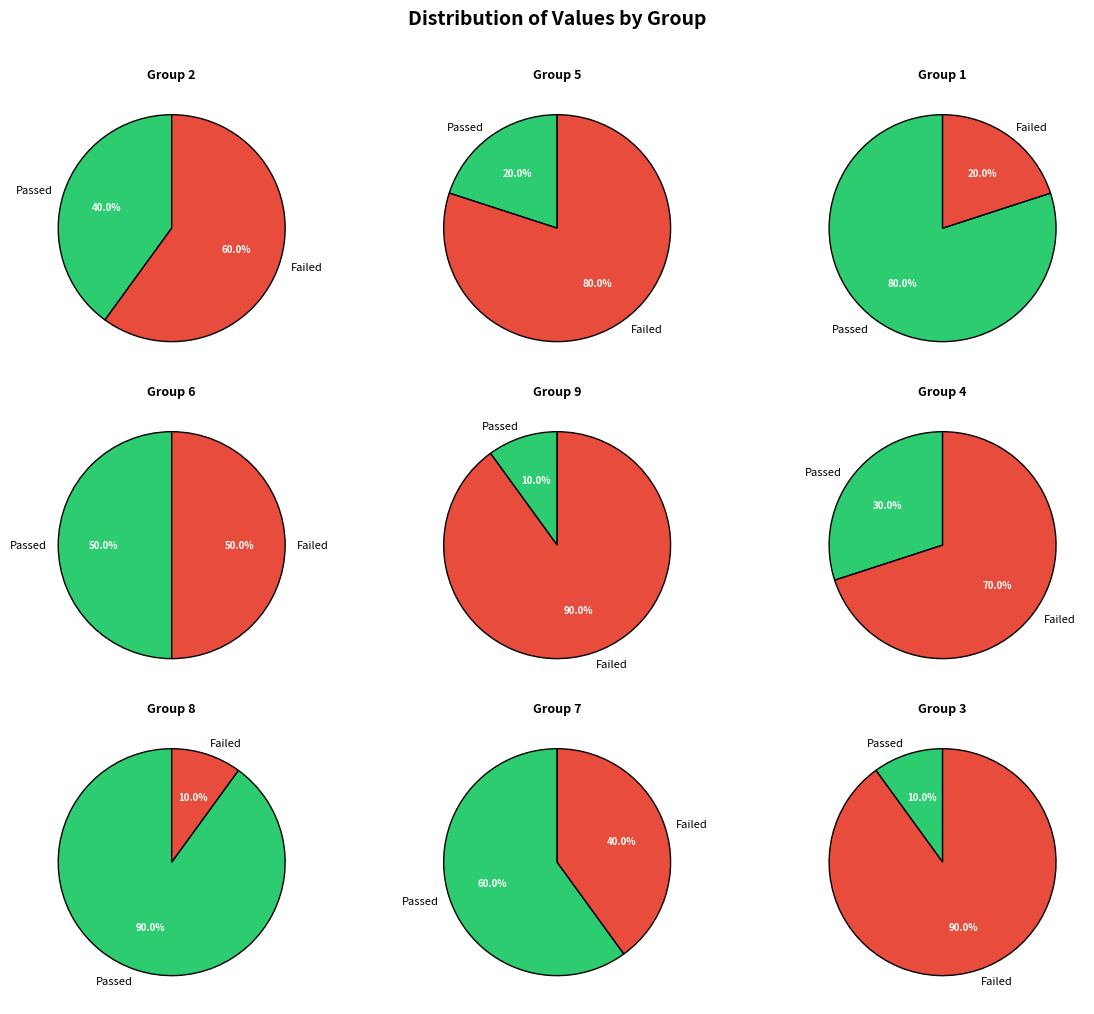

How many segments does this pie chart have?

9